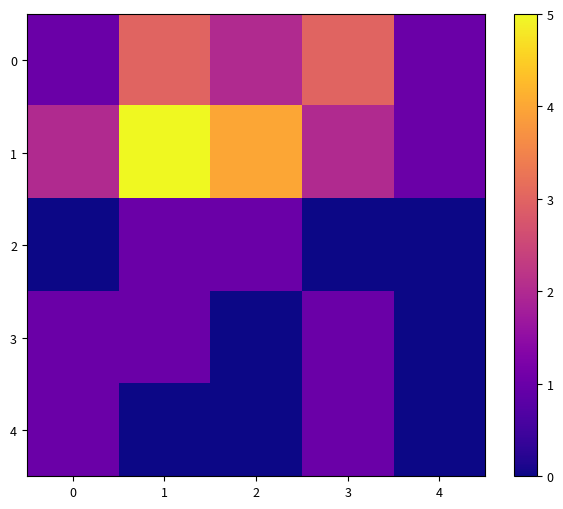

Between 1 and 3, which is larger?

1